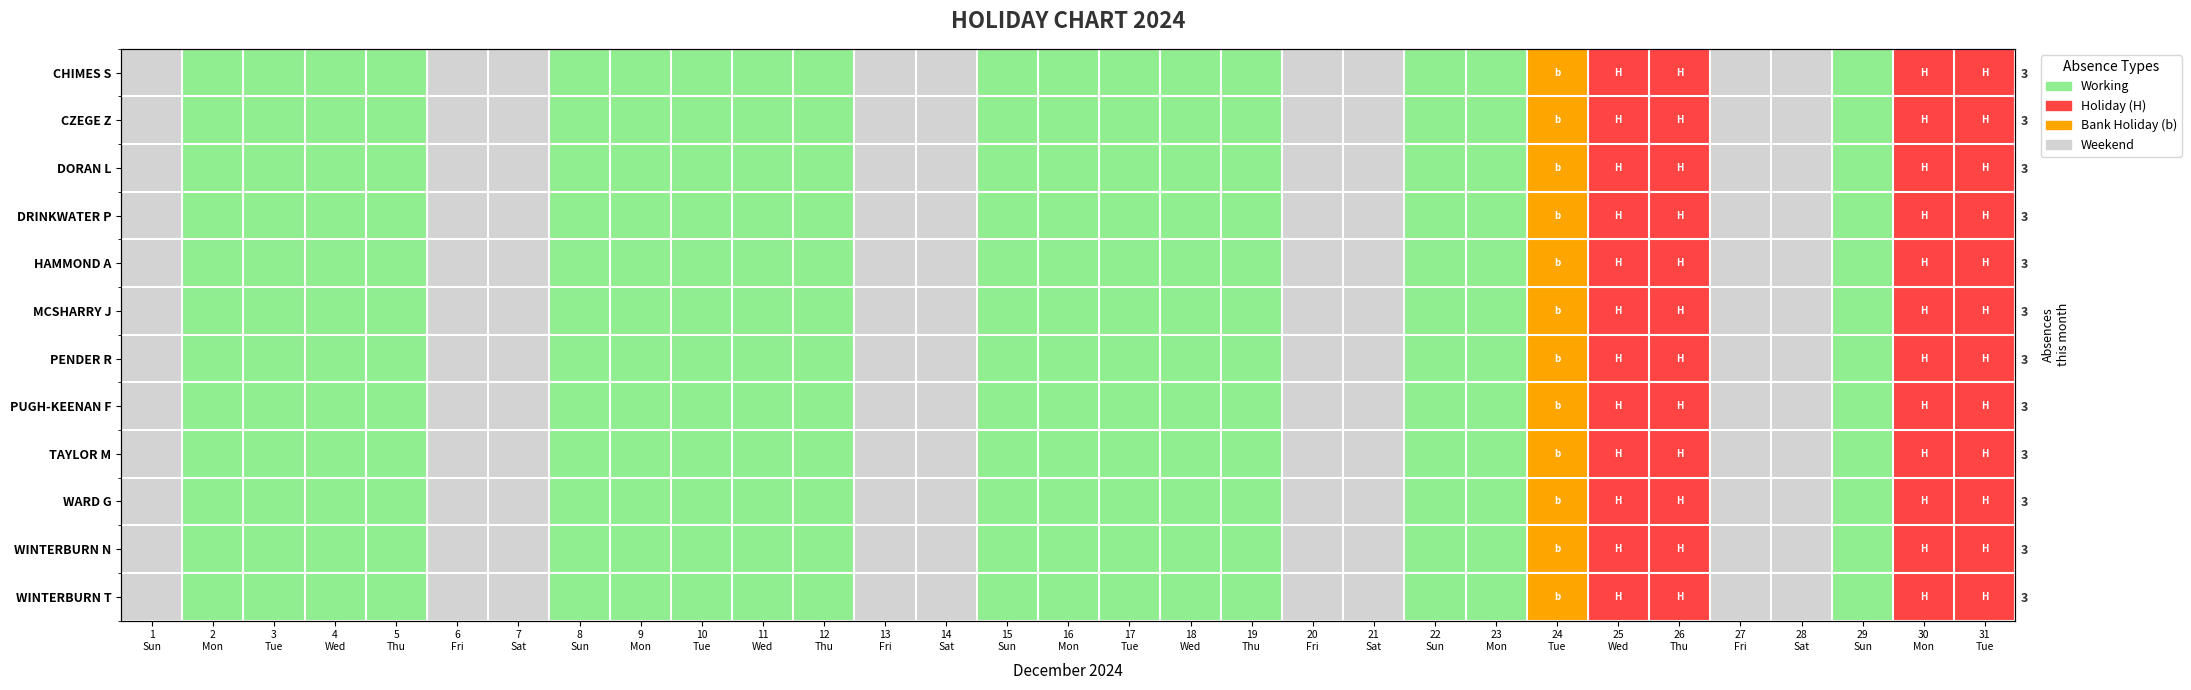

What is the difference between the maximum and minimum values in the TAYLOR M series?

3